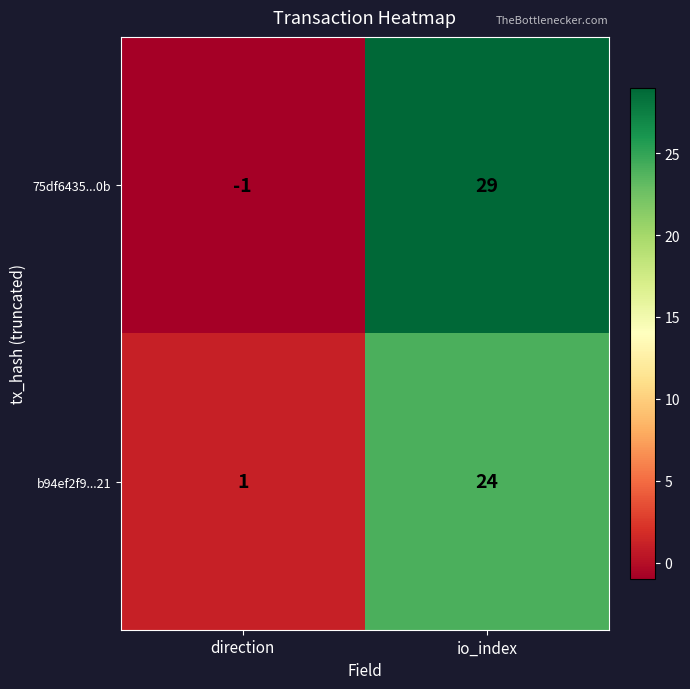

What is the difference between the maximum and minimum values in the b94ef2f9...21 series?

23